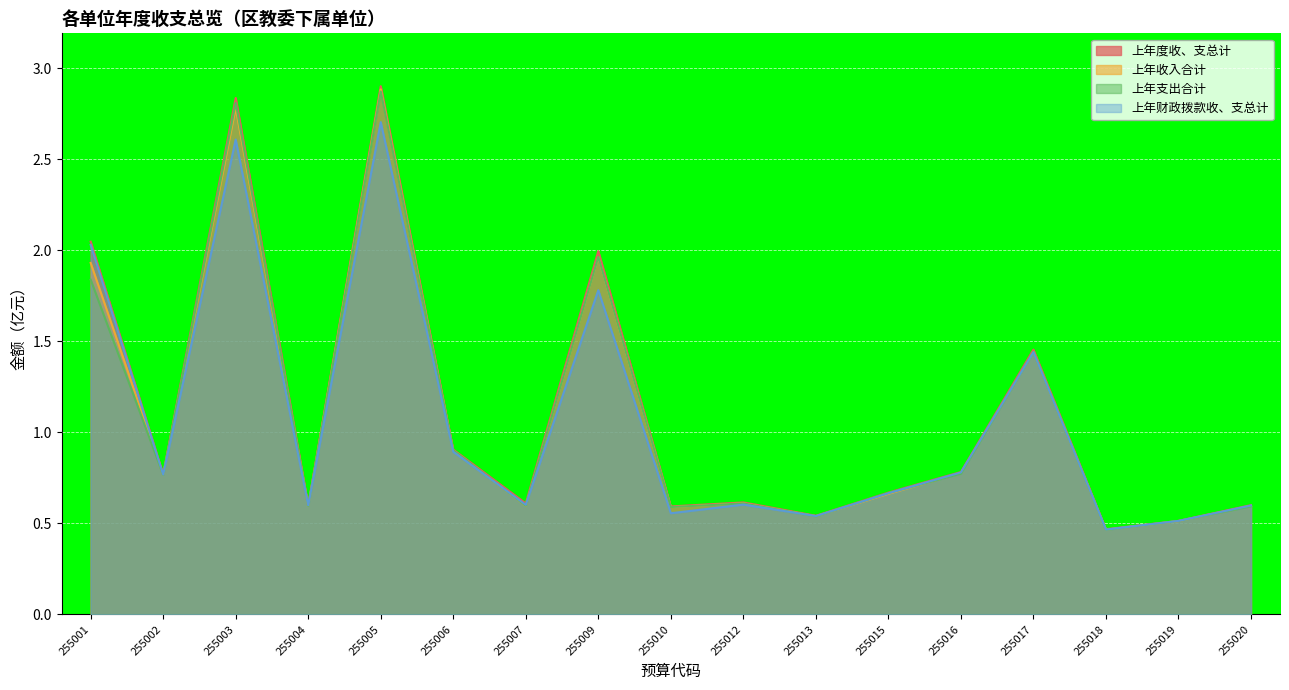

What is the value of the 上年财政拨款收、支总计 point at the 9th from the left?

0.6